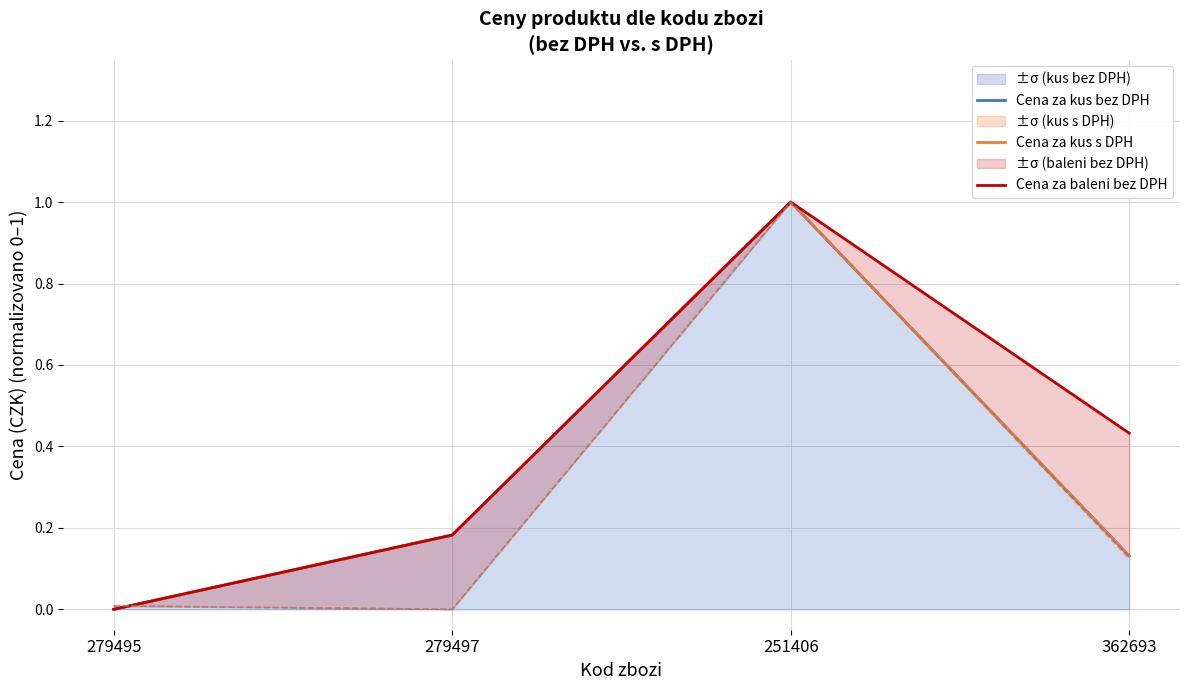

Which series has the largest total across all categories?

Cena za baleni bez DPH